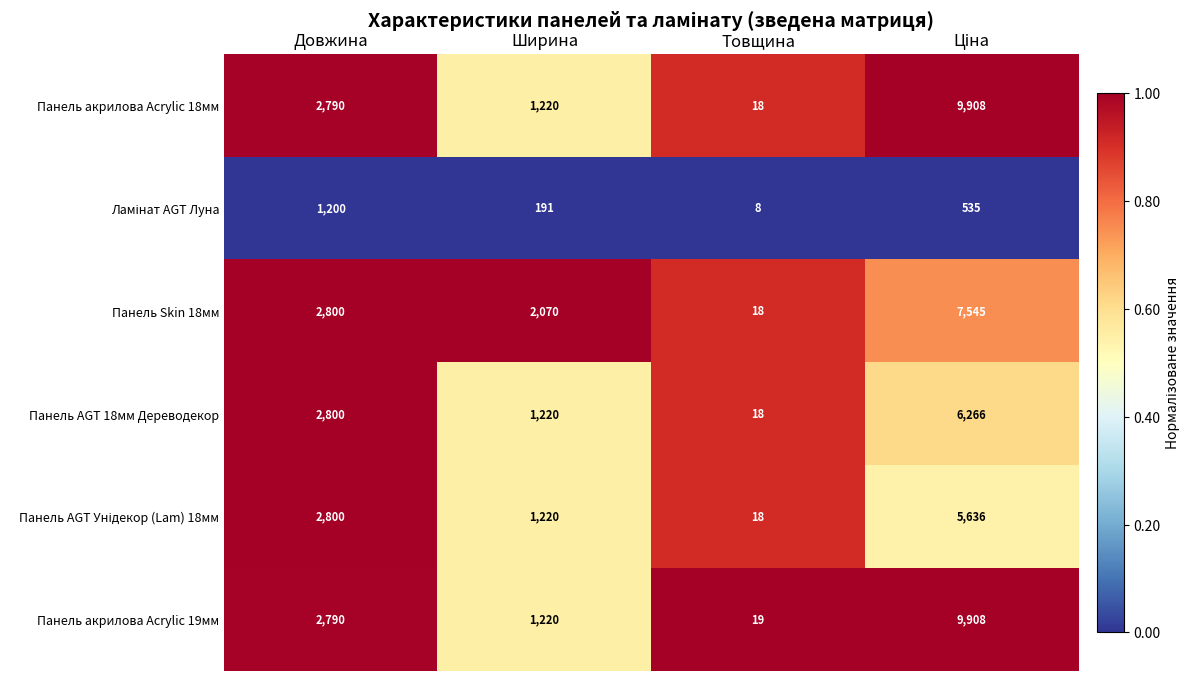

What is the difference between the highest and lowest values at Товщина?

11